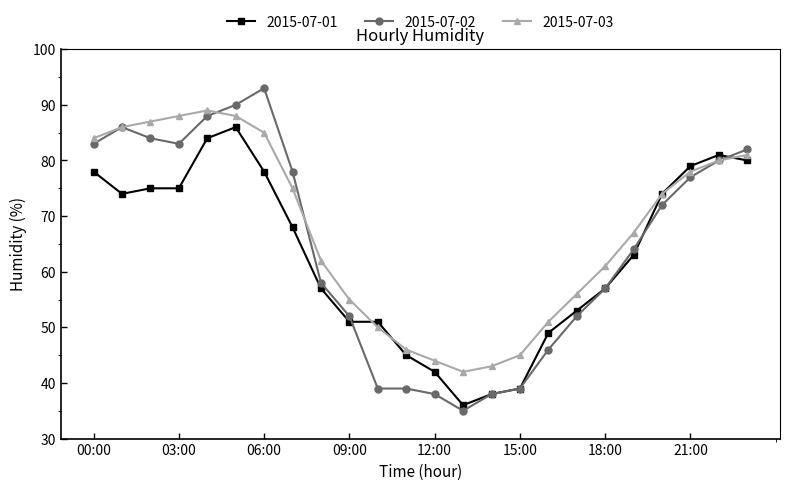

At how many categories does at least one series exceed 40?

24